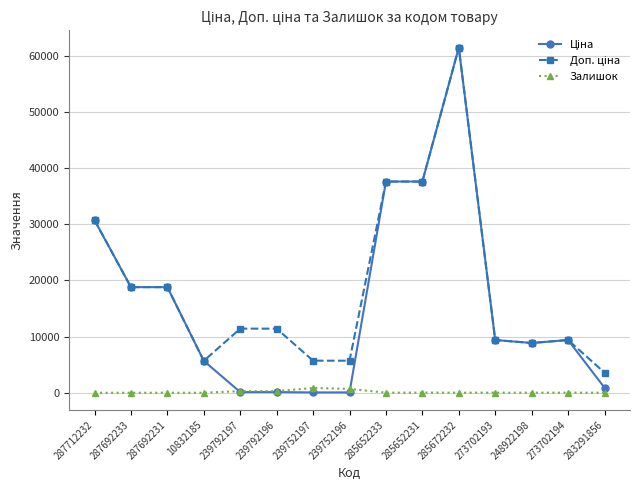

What is the greatest value displayed?

61434.3